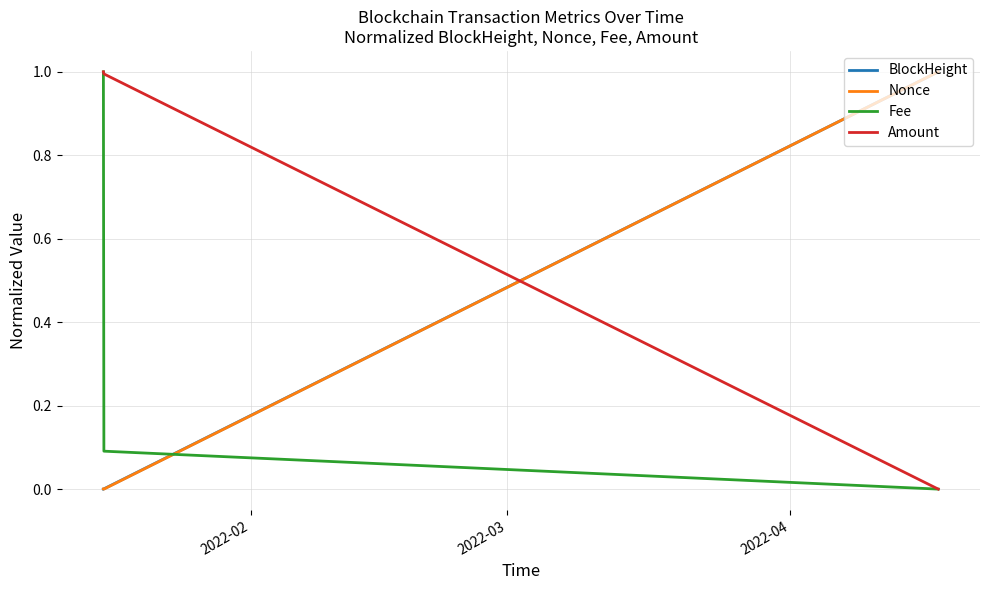

What are all the series names shown in the legend?

BlockHeight, Nonce, Fee, Amount